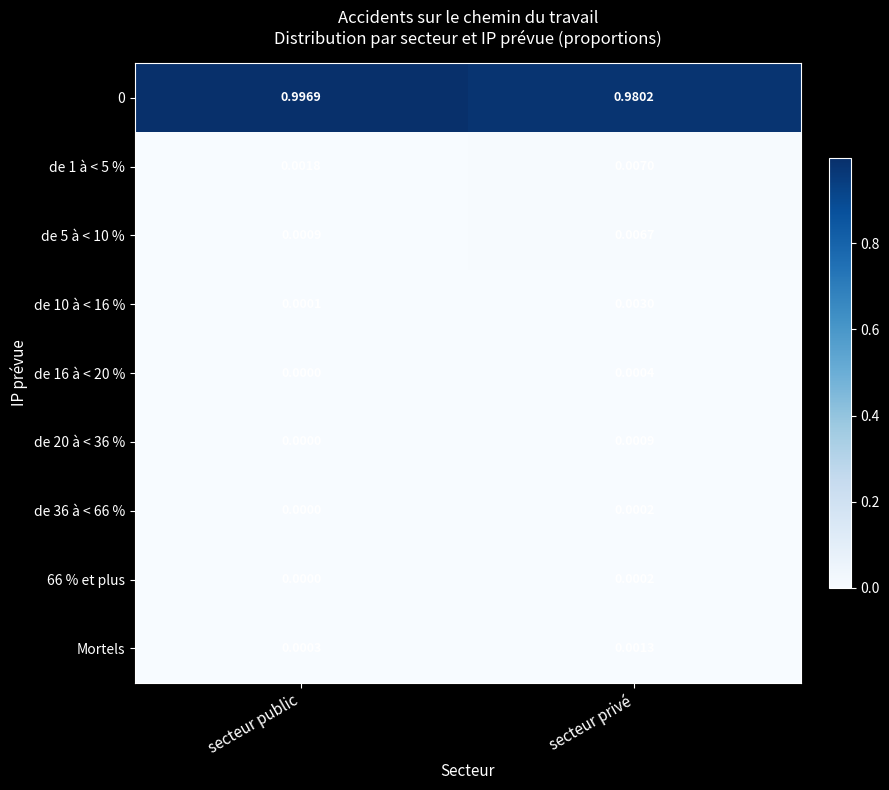

Rank the categories by de 16 à < 20 % value from lowest to highest.

secteur public, secteur privé